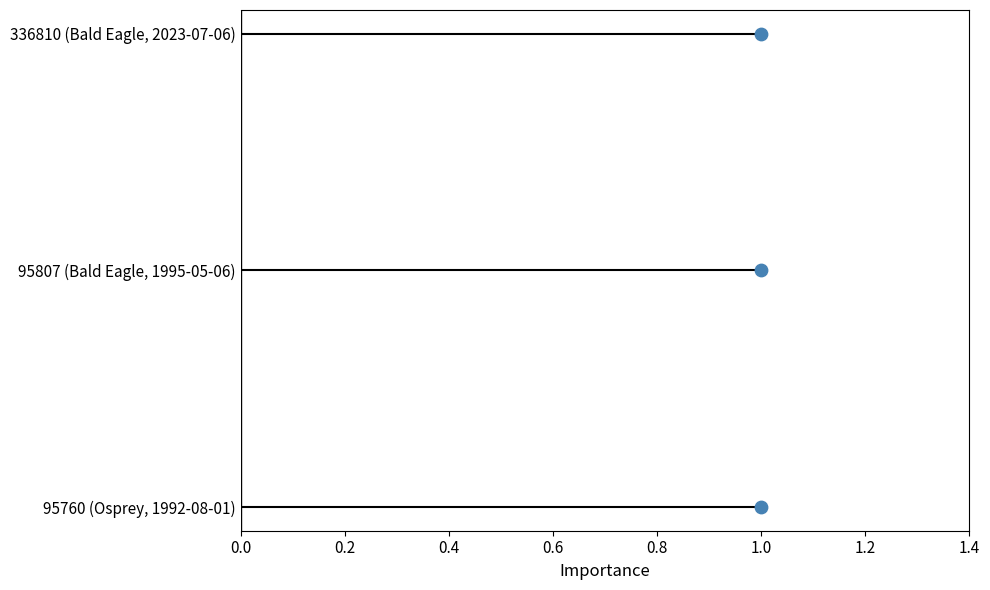

Which has a higher value, 1.0 or 1.0?

1.0